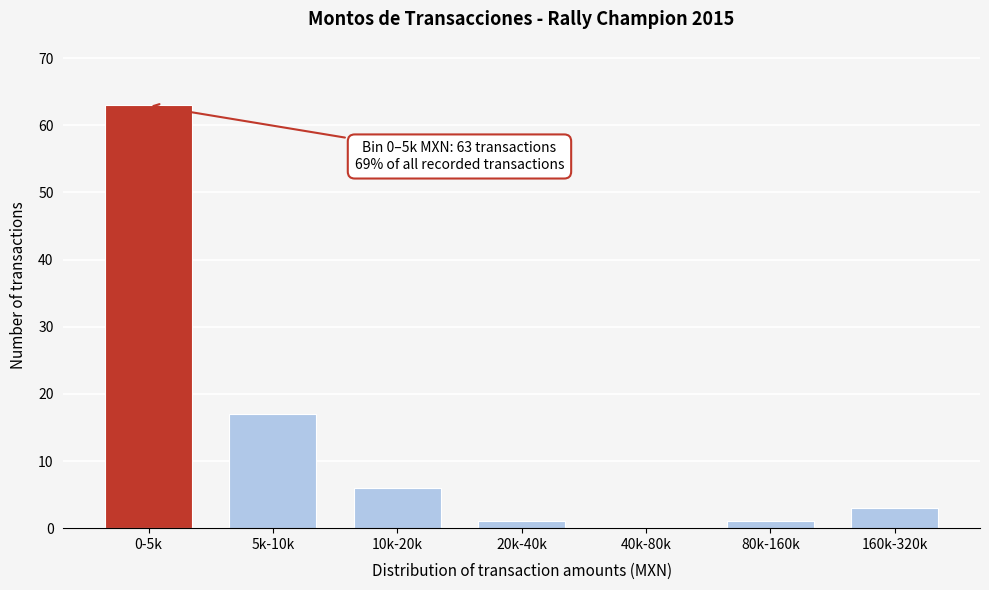

Reading right to left, transcribe all the data shown in this chart.

160k-320k=3	80k-160k=1	40k-80k=0	20k-40k=1	10k-20k=6	5k-10k=17	0-5k=63